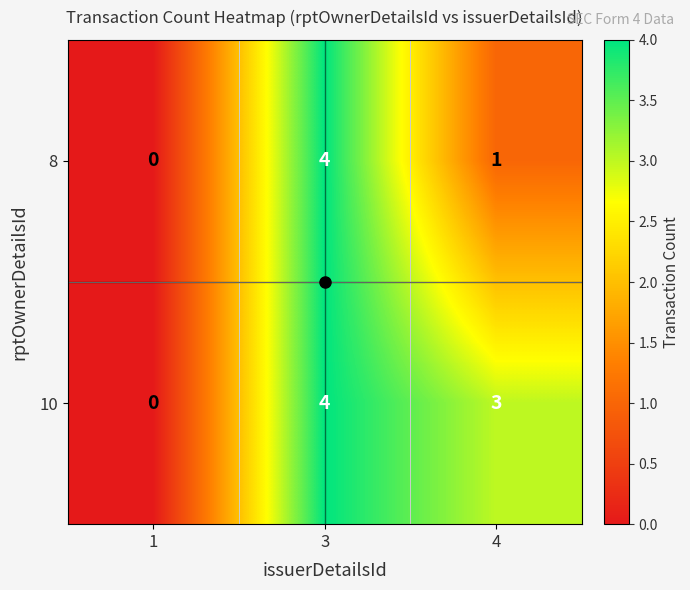

Between 1 and 4, which series saw the biggest shift?

10